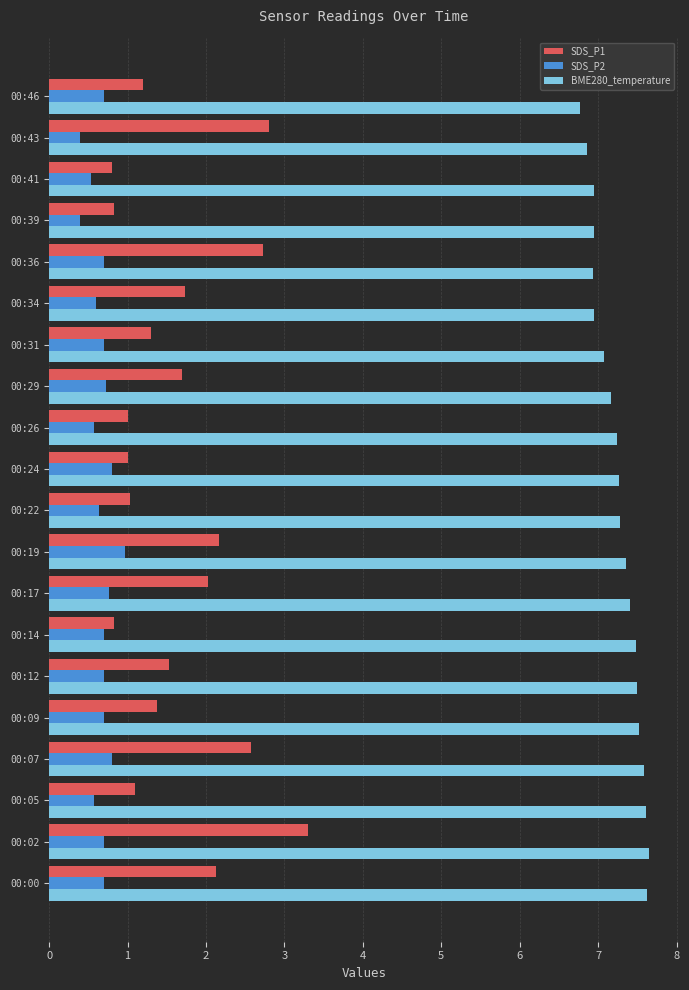

What is the highest value of the SDS_P2 series?

1.0